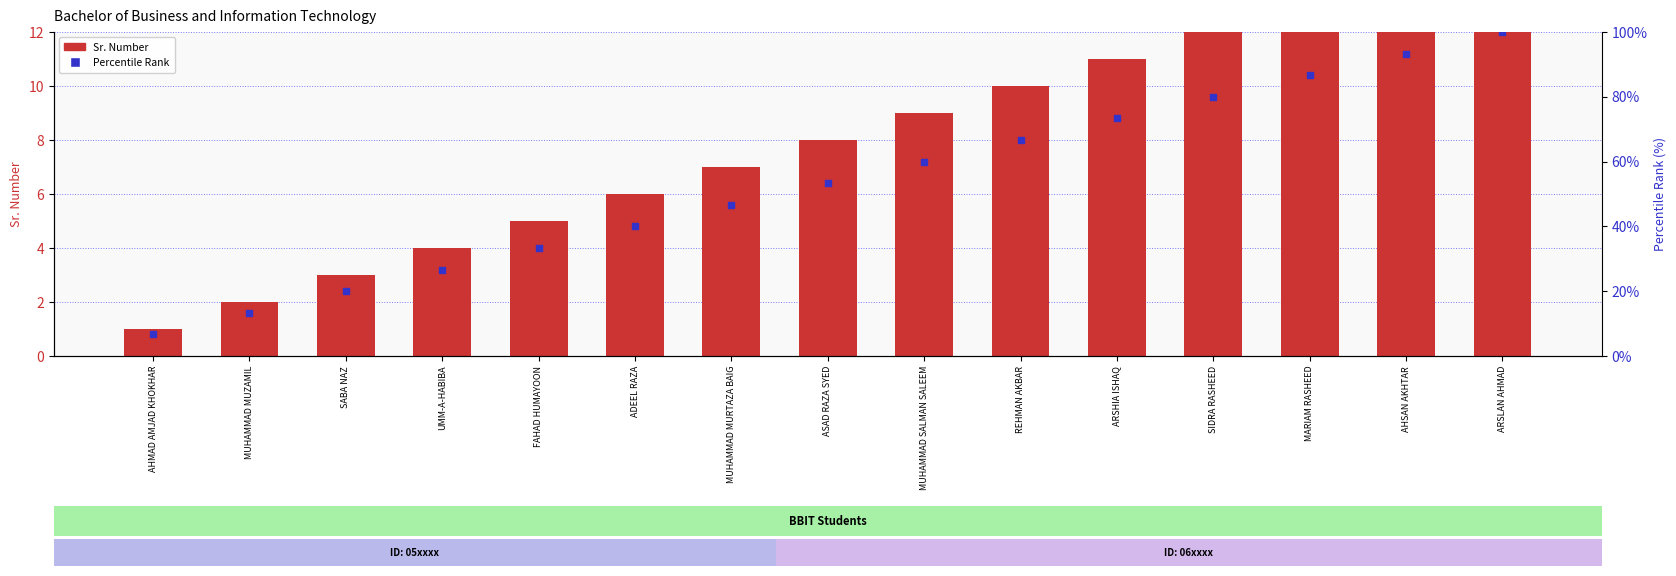

What is the total value across all series at ARSLAN AHMAD?

115.0